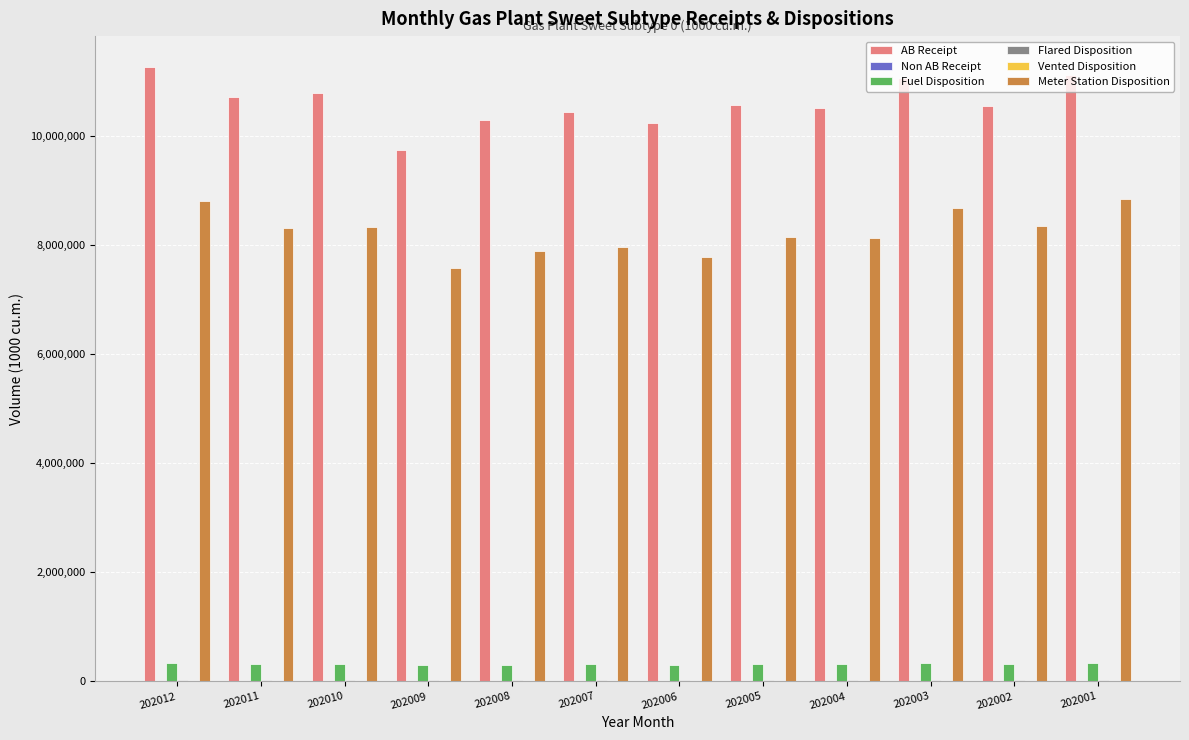

The value of Fuel Disposition at 202009 is 296185.1. True or false?

True